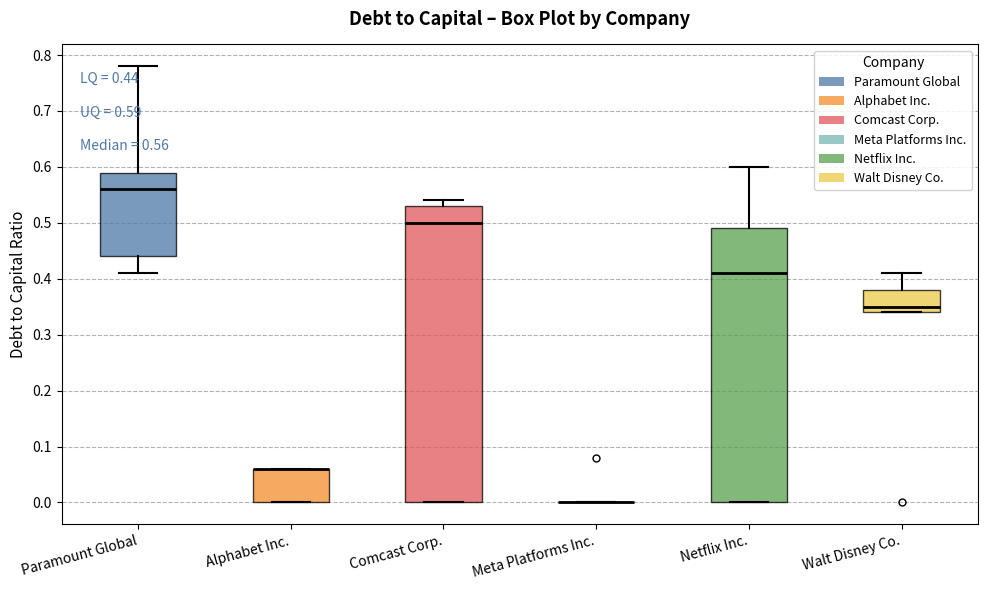

Which box is the tallest, from its lower edge to its upper edge?

Comcast Corp.